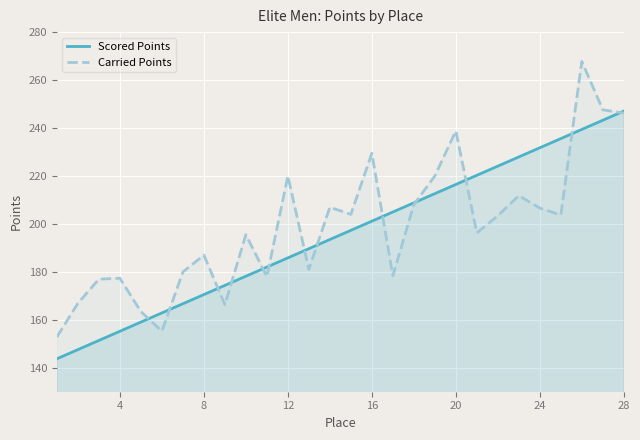

Which series has the largest range (max minus min)?

Carried Points